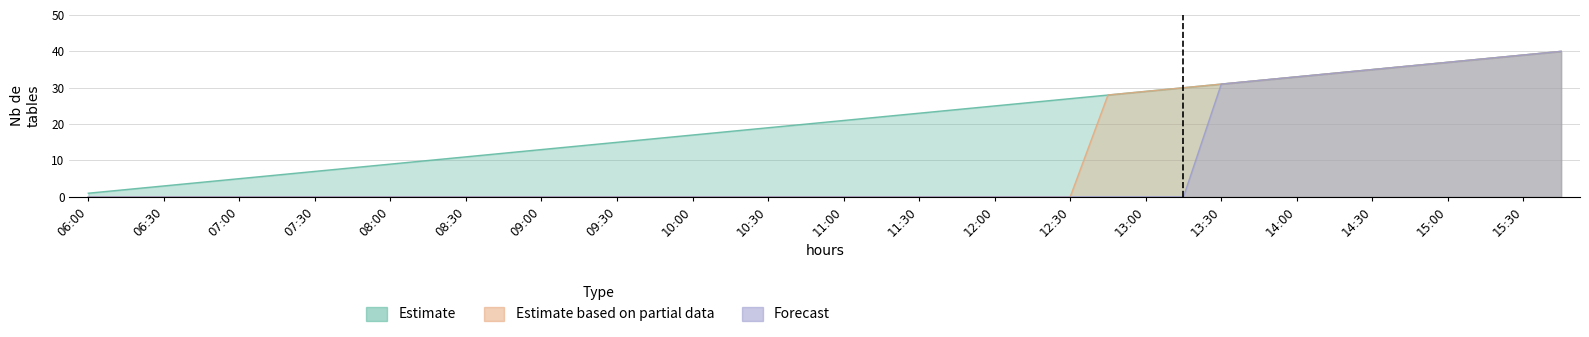

Which has a higher value, 11:45 or 13:30?

13:30